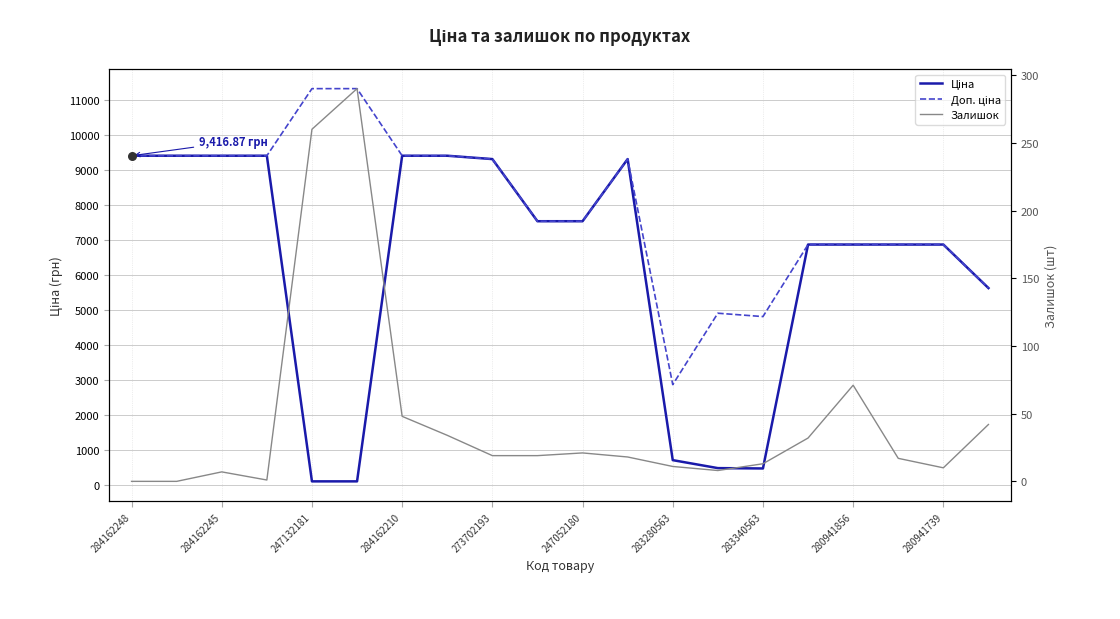

What are all the series names shown in the legend?

Ціна, Доп. ціна, Залишок